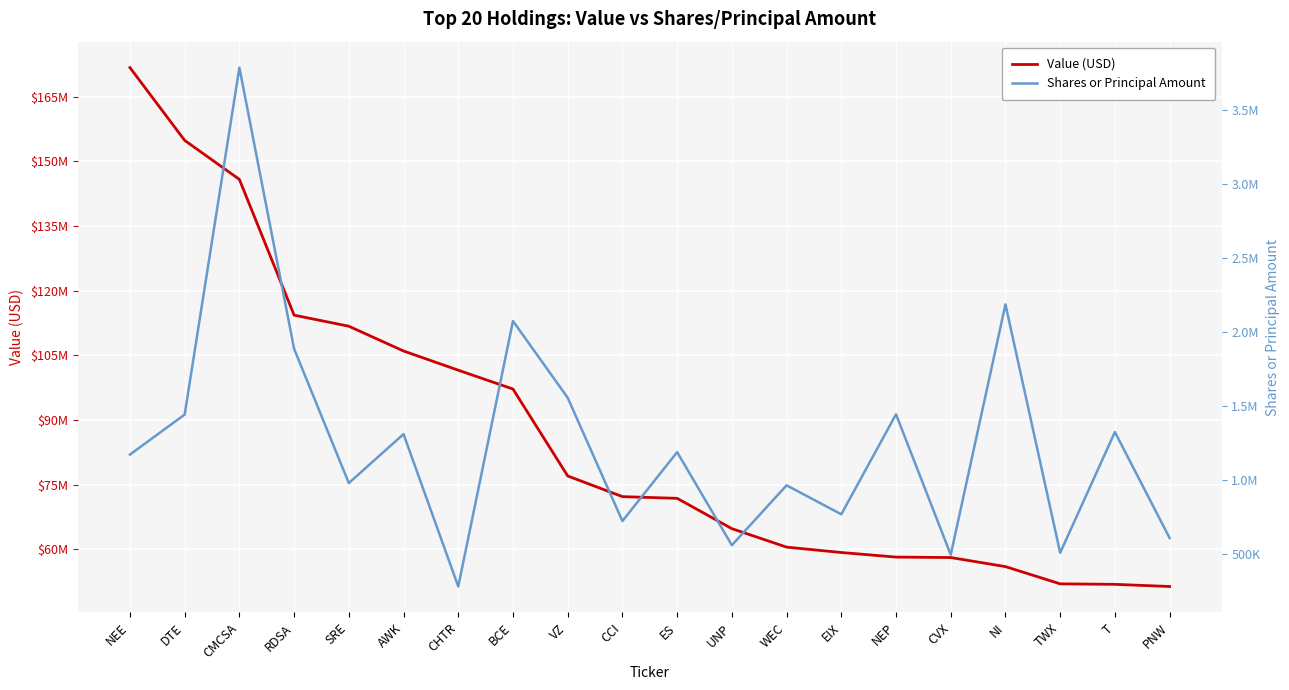

At DTE, list the series in order from largest to smallest.

Value (USD), Shares or Principal Amount